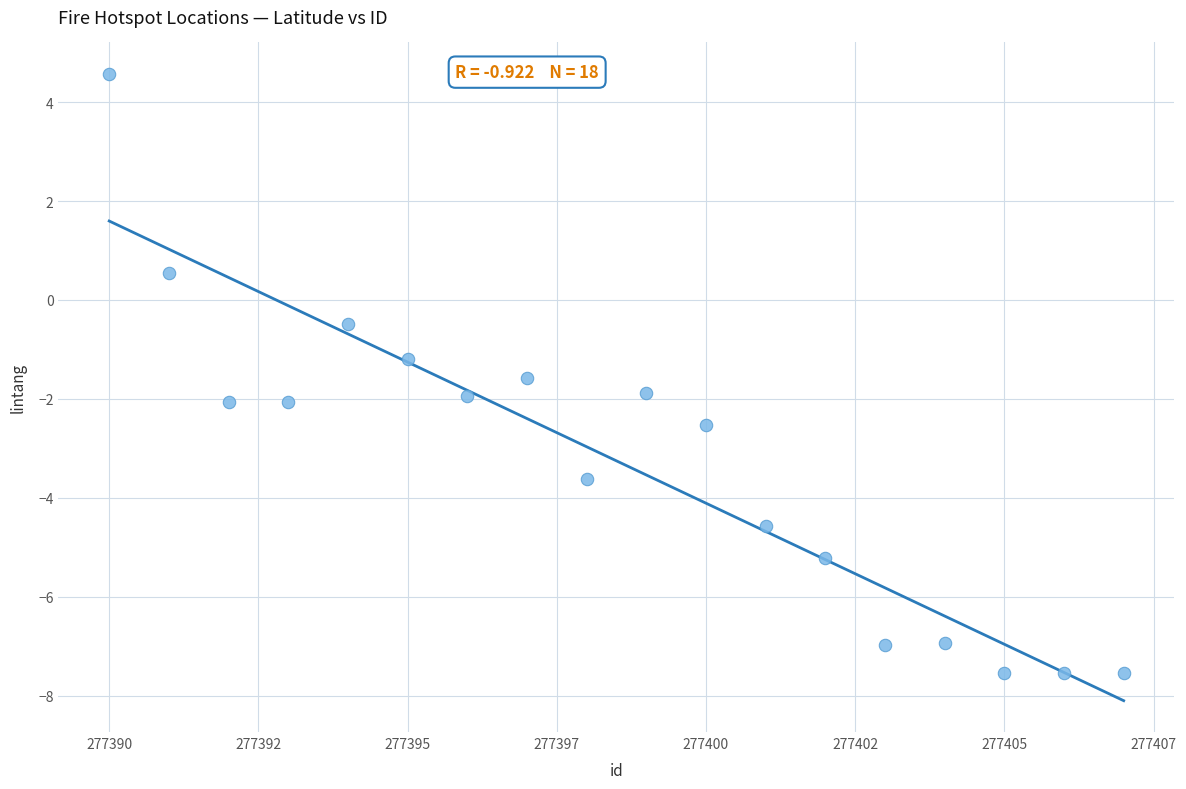

What is the range of Y values (max minus min)?

12.1